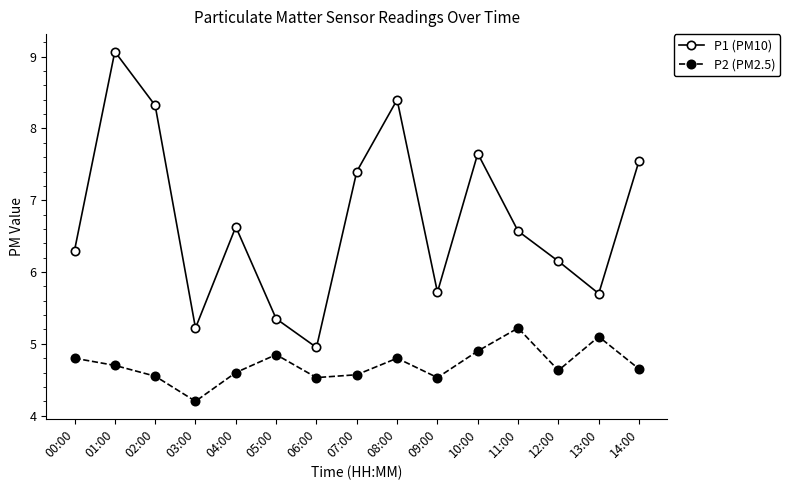

At how many categories does at least one series exceed 4?

15